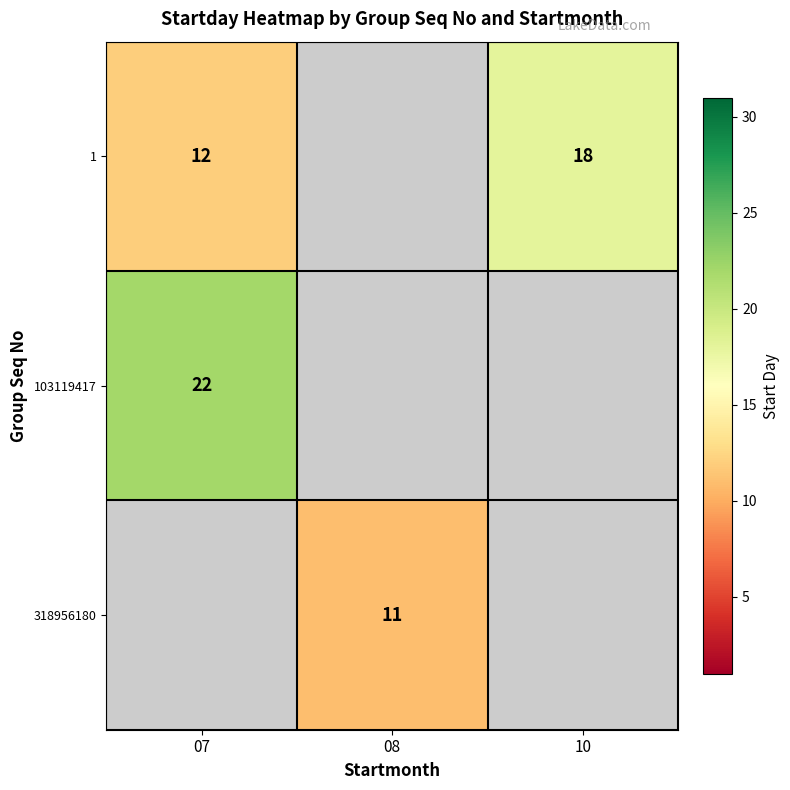

The 318956180 series shows 17 at 08. True or false?

False